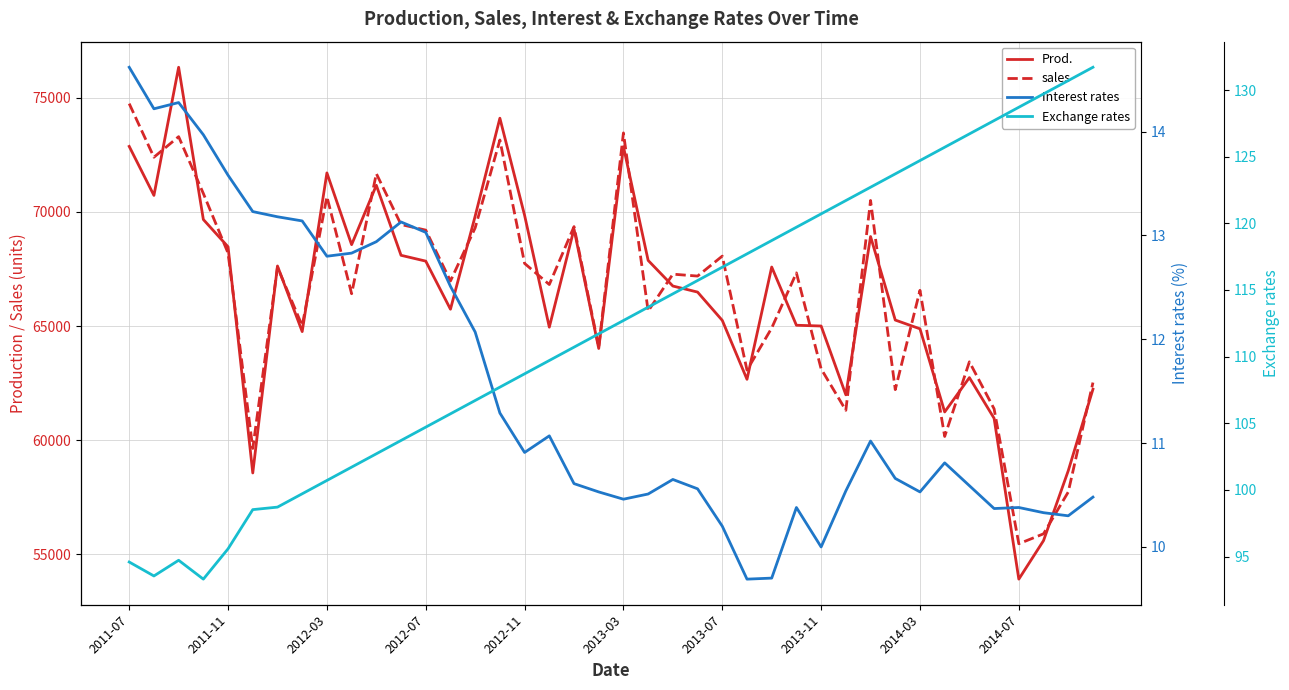

Does the chart have visible grid lines?

Yes